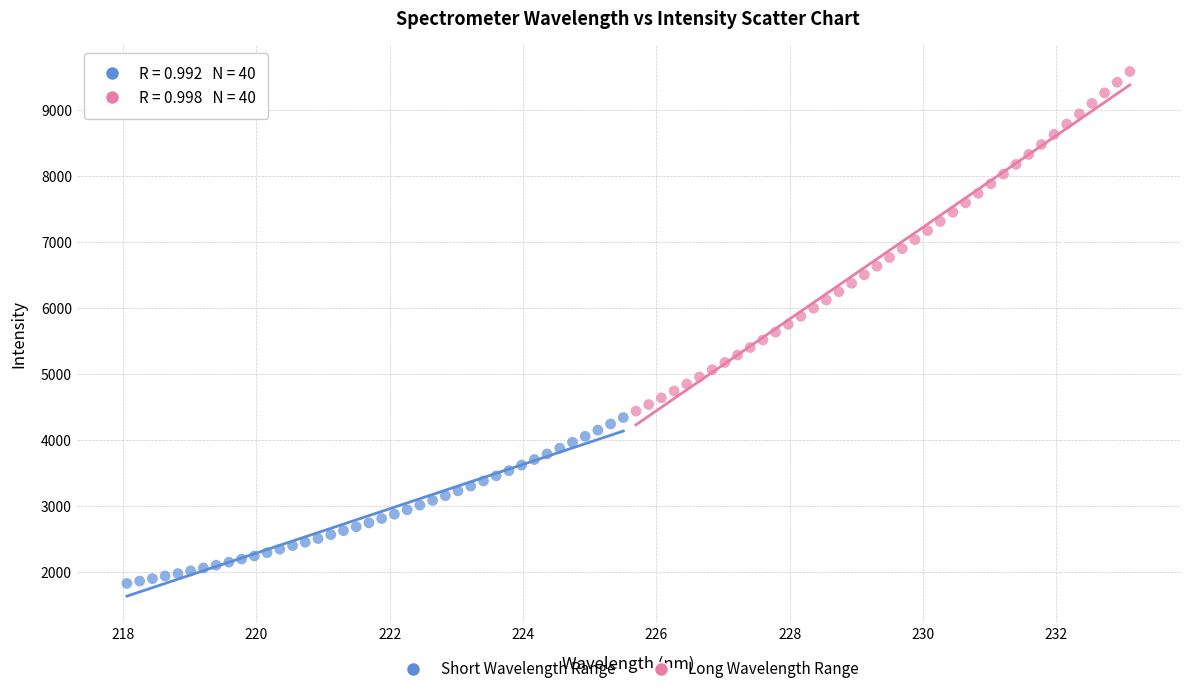

Which series has the widest spread of Y values?

Long Wavelength Range